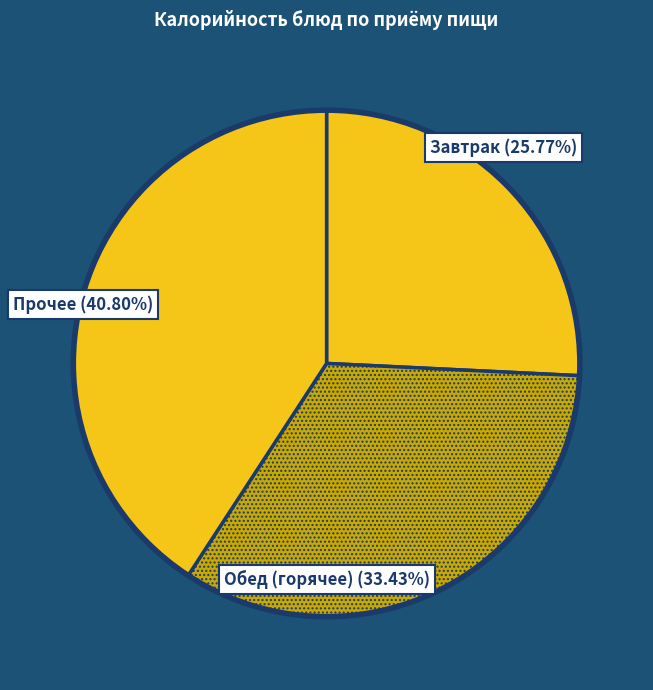

Count the number of slices in the pie.

3